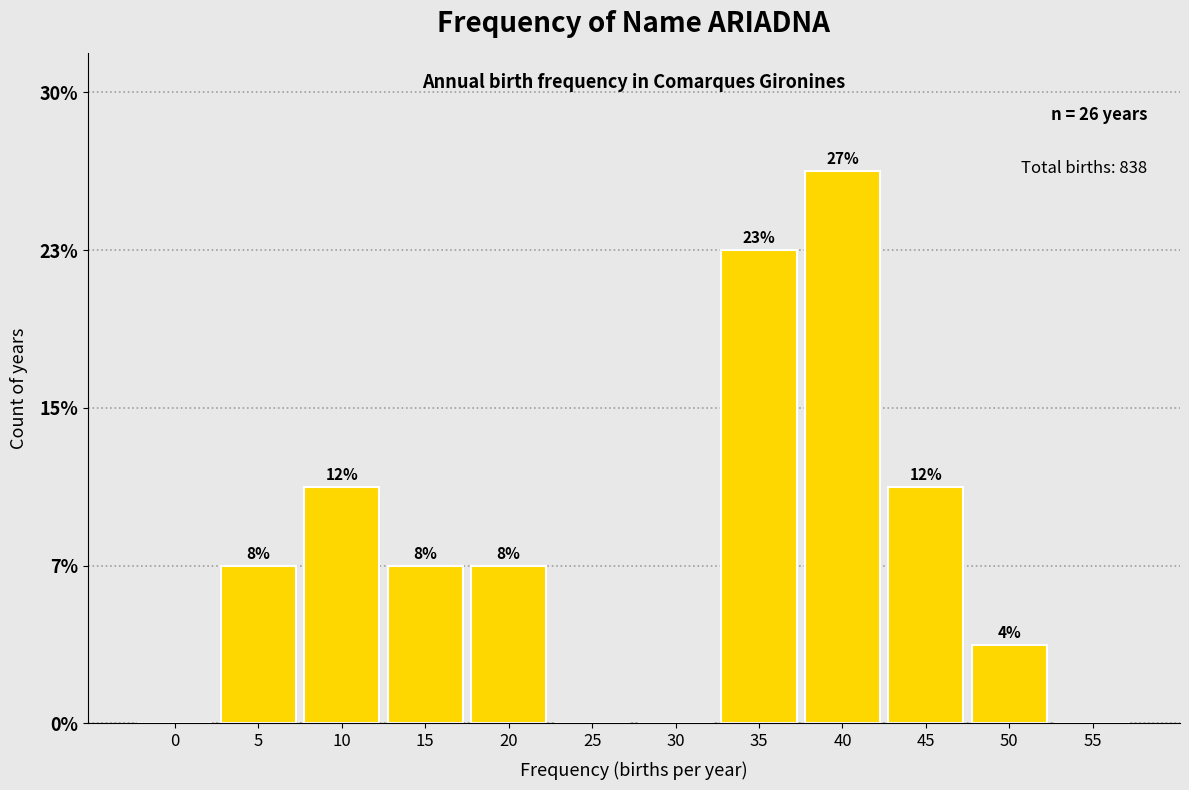

Are the bars horizontal?

No